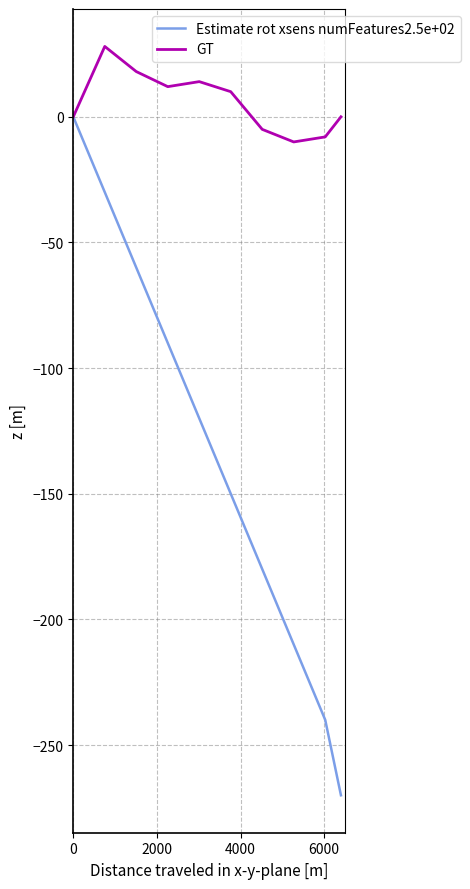

How many Estimate rot xsens numFeatures2.5e+02 values are between -210 and -60?

6